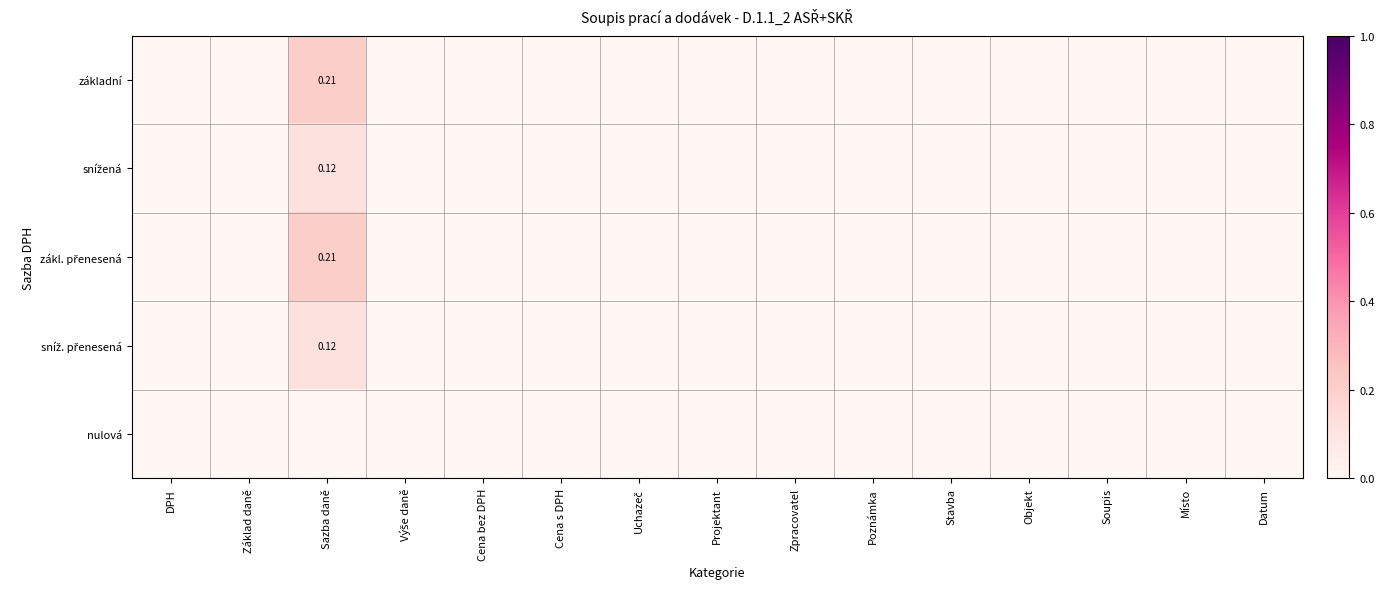

List the labels in order of zákl. přenesená value, largest first.

Sazba daně, DPH, Základ daně, Výše daně, Cena bez DPH, Cena s DPH, Uchazeč, Projektant, Zpracovatel, Poznámka, Stavba, Objekt, Soupis, Místo, Datum